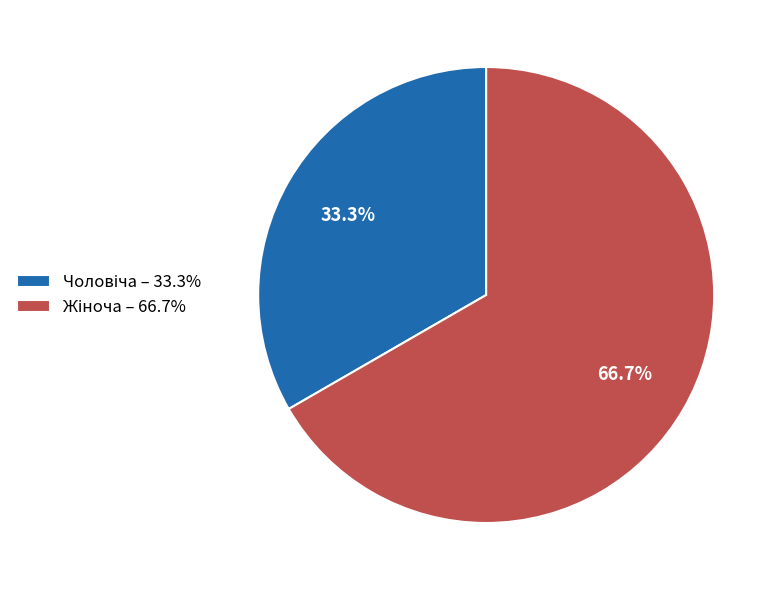

Does any single category account for the majority?

Yes